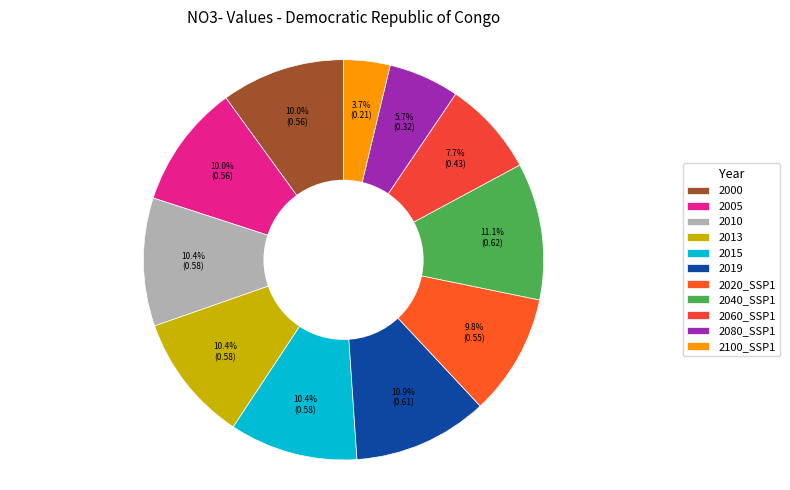

Is there a majority slice in this chart?

No